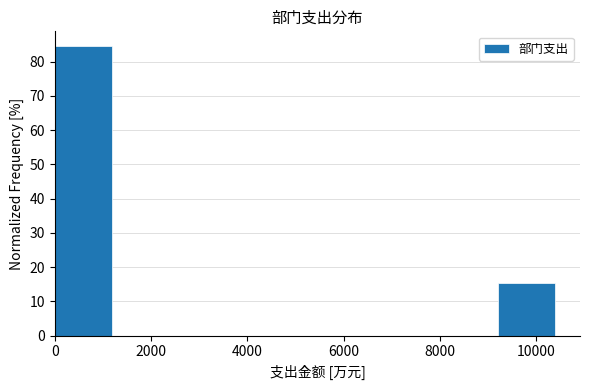

Which range on the x-axis has the tallest bar?

0 to 1400